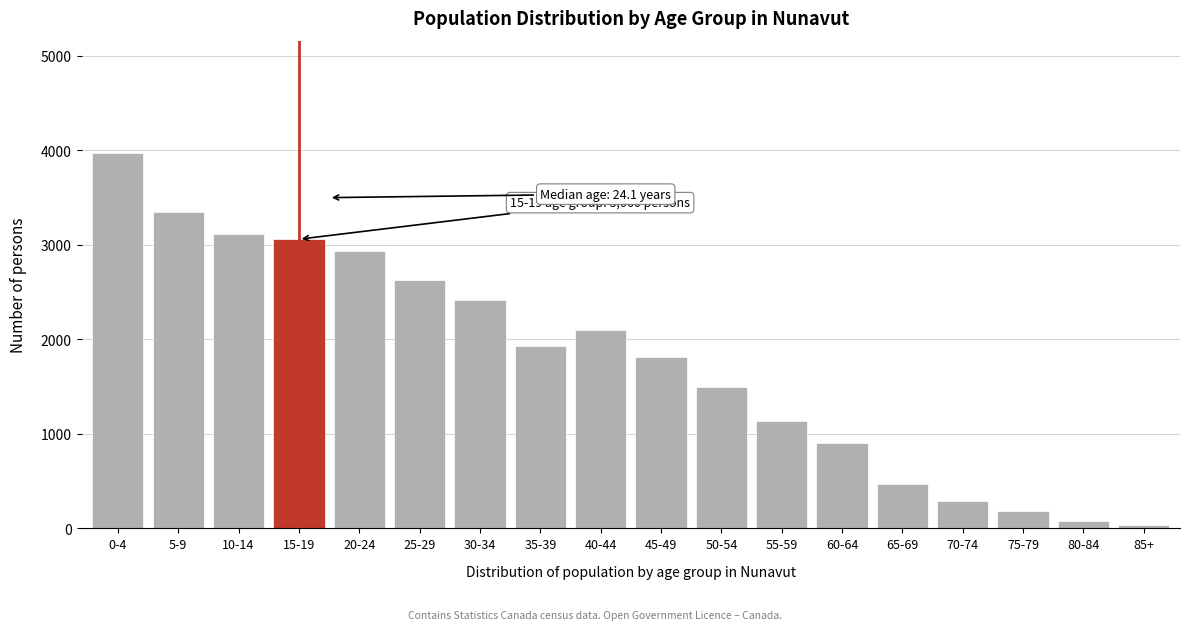

Reading left to right, transcribe all the data shown in this chart.

3970	3345	3115	3060	2935	2630	2420	1925	2095	1815	1500	1140	905	470	290	185	75	40